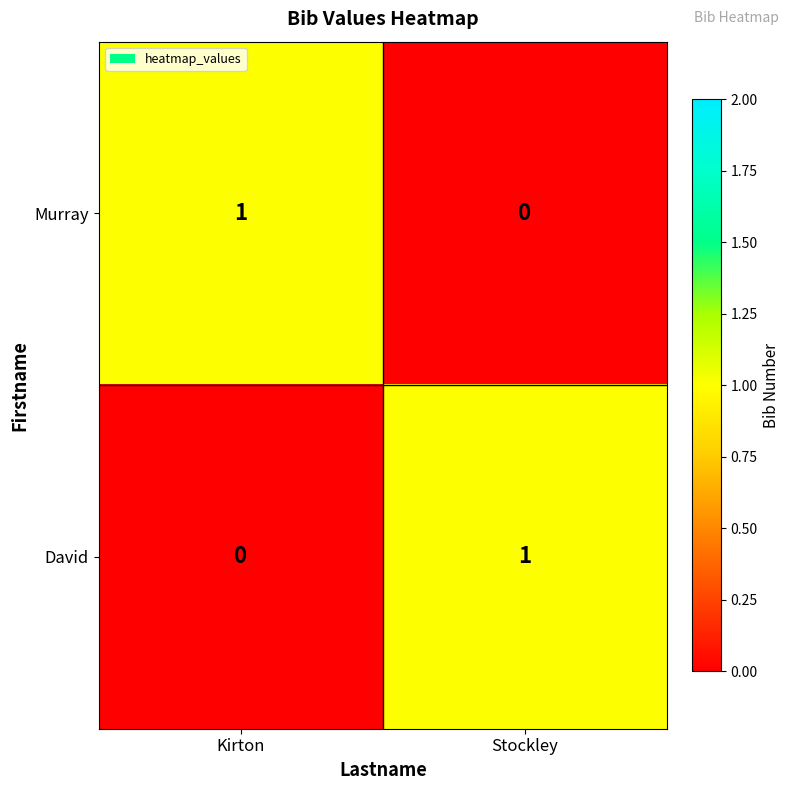

Where is Murray nearest to the value 0?

Stockley